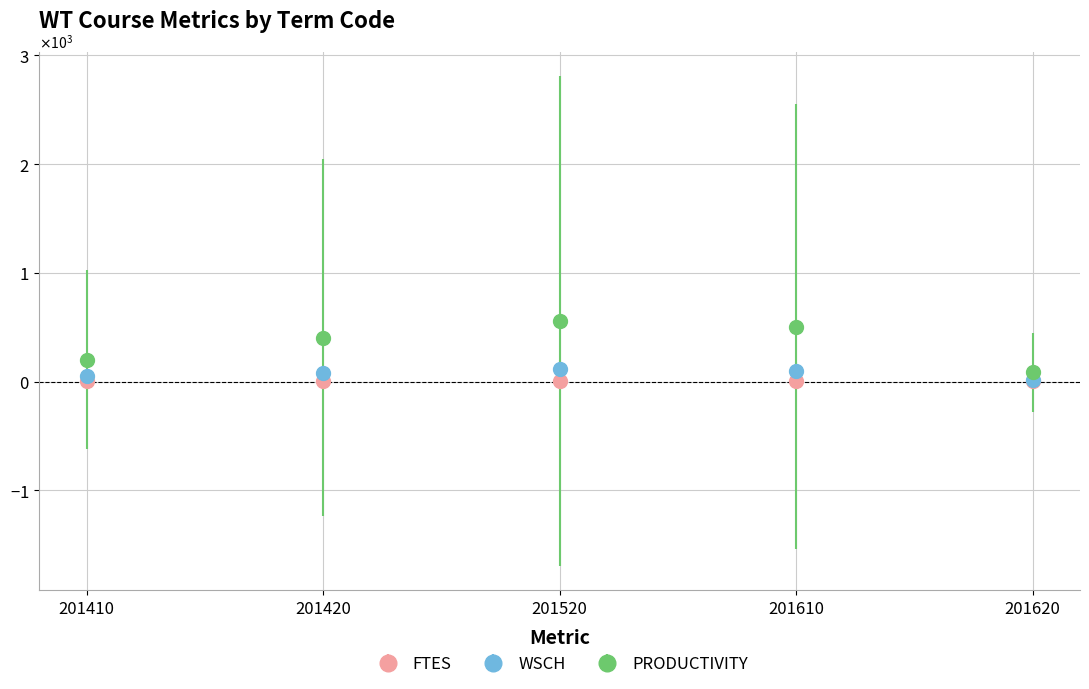

Is the value of WSCH at 201420 greater than the value of FTES at 201410?

Yes